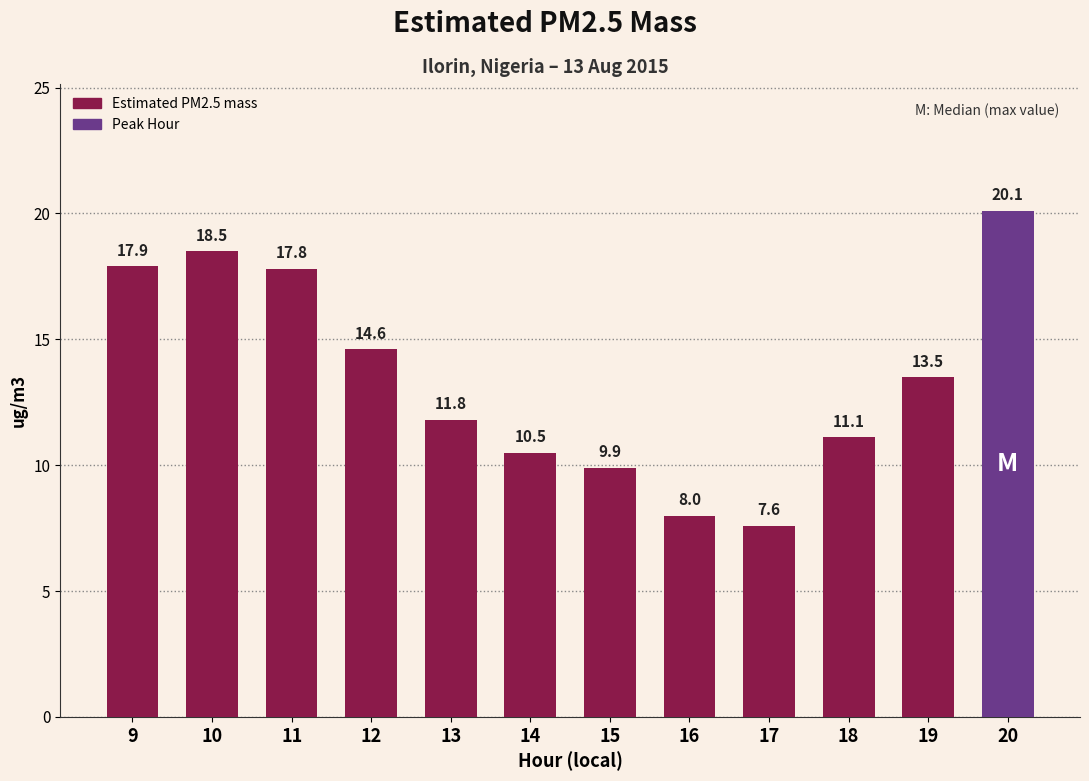

How many bars are there in total?

12